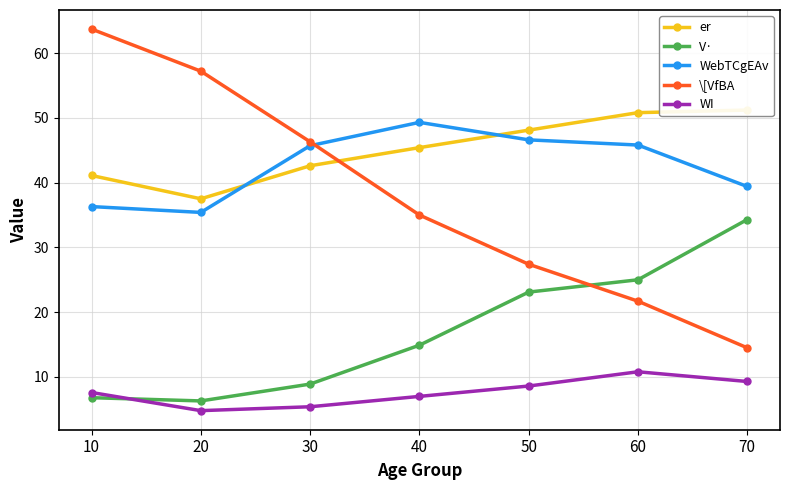

What is the value of the WebTCgEAv point at the 1st from the left?

36.3